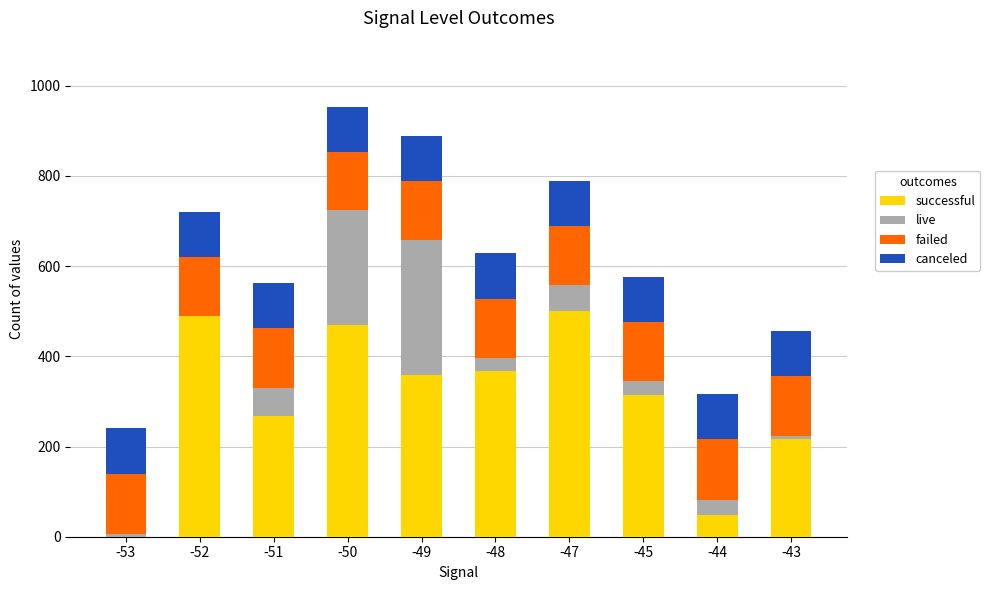

What is the total value across all series at -45?

575.7